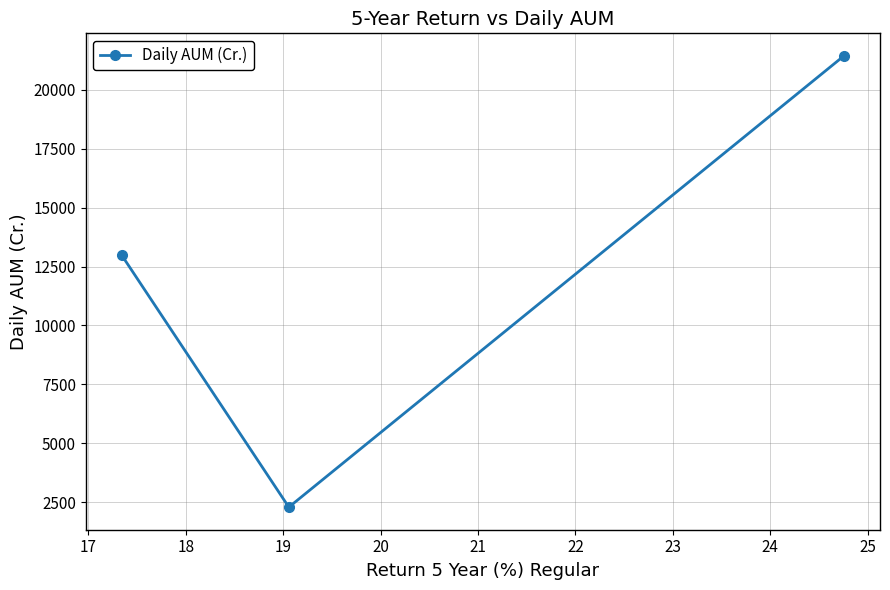

What is the difference between the maximum and minimum values?

19159.4